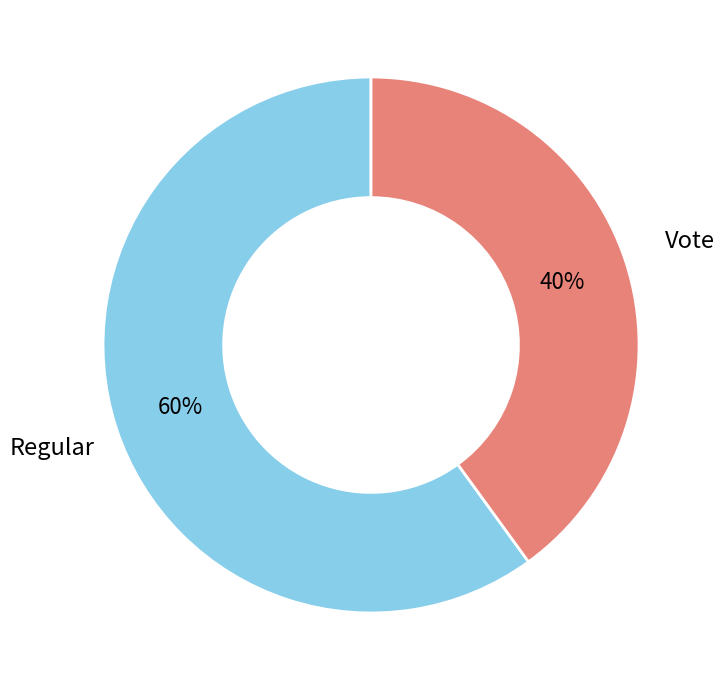

To the nearest percent, what is the average slice percentage?

50%